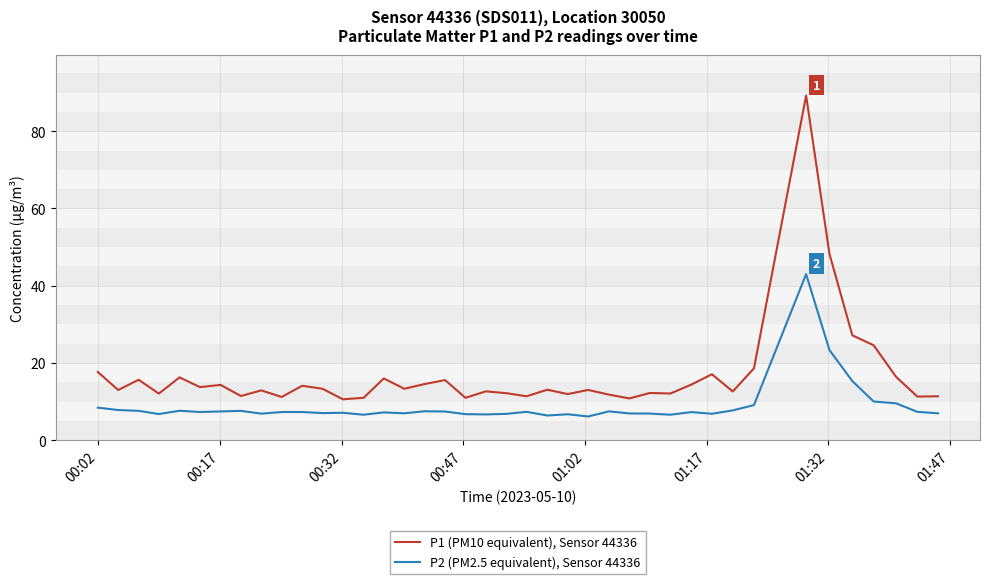

List the series in order of their overall mean, highest first.

P1 (PM10 equivalent), Sensor 44336, P2 (PM2.5 equivalent), Sensor 44336